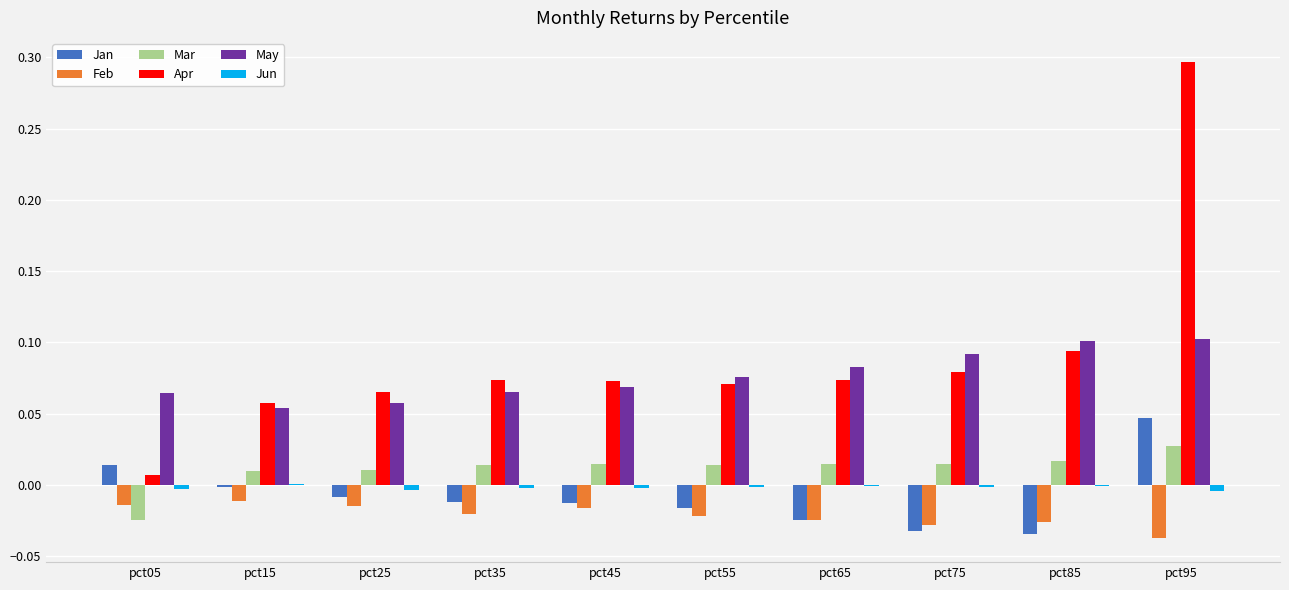

Which series changed the most between pct25 and pct75?

May